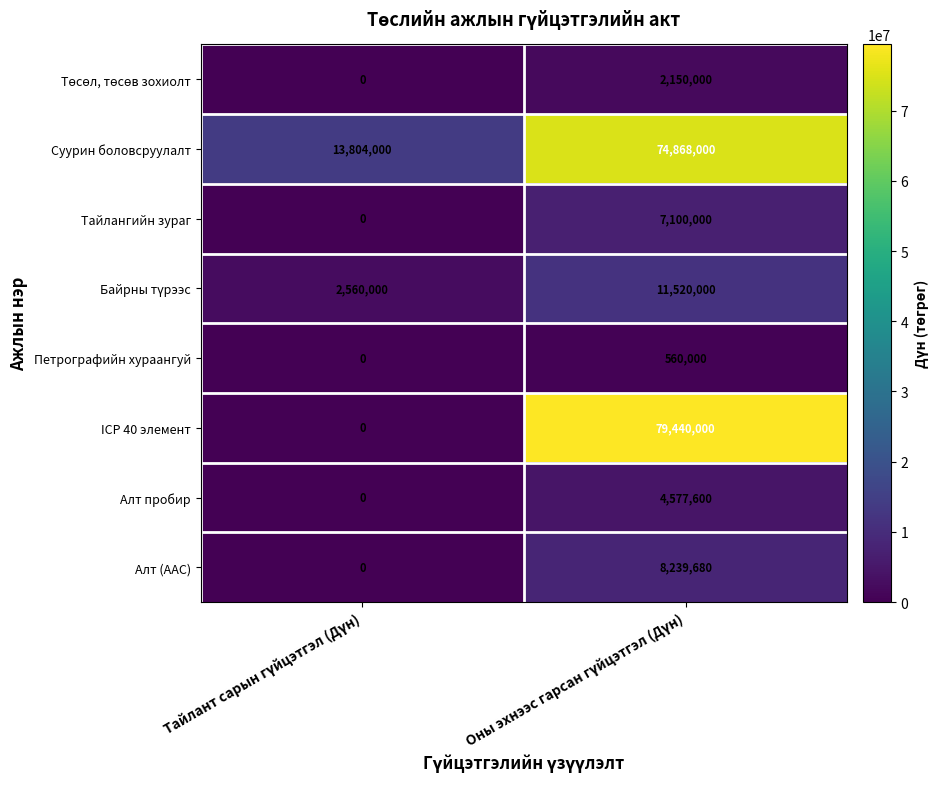

What is the average value of the ICP 40 элемент series?

39720000